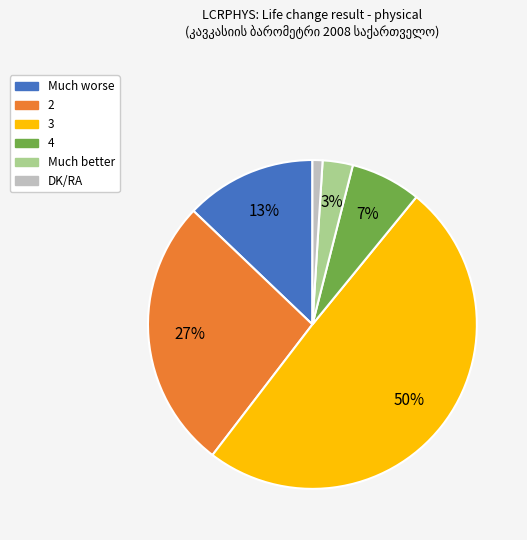

Which category has the smallest portion of the pie?

DK/RA